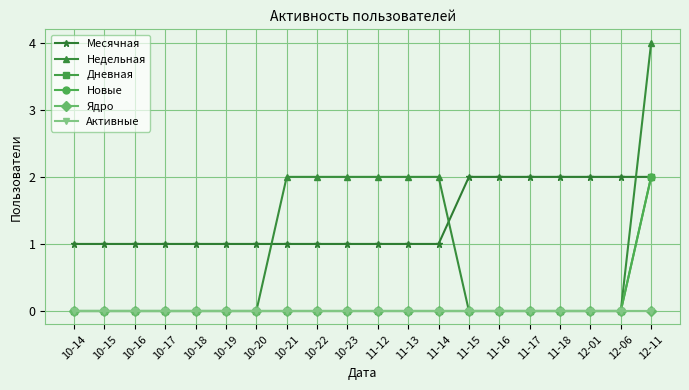

Rank the categories by Месячная value from lowest to highest.

10-14, 10-15, 10-16, 10-17, 10-18, 10-19, 10-20, 10-21, 10-22, 10-23, 11-12, 11-13, 11-14, 11-15, 11-16, 11-17, 11-18, 12-01, 12-06, 12-11